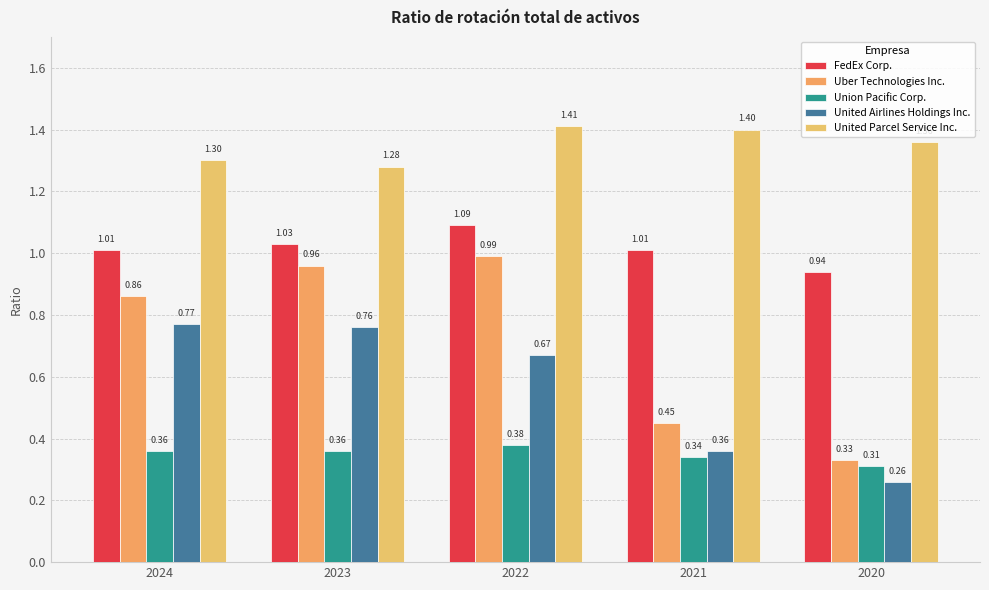

Rank the categories by FedEx Corp. value from lowest to highest.

2020, 2024, 2021, 2023, 2022